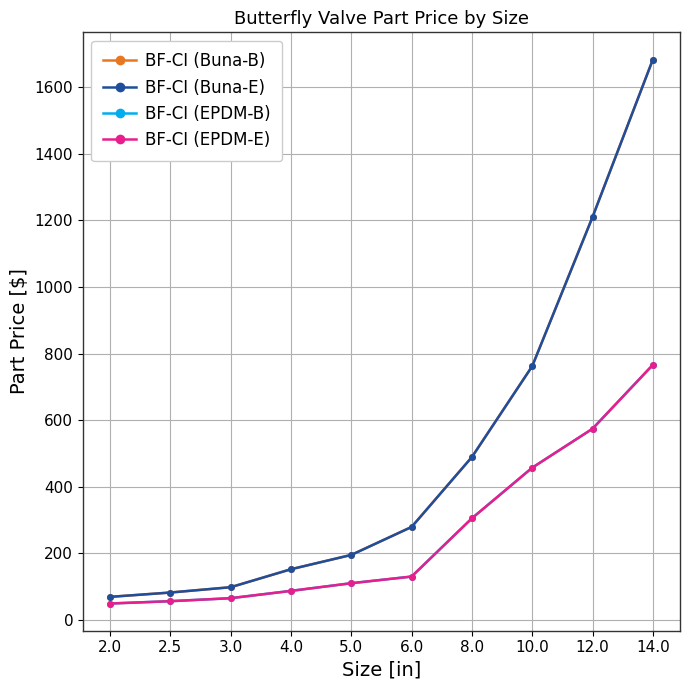

Does the chart have visible grid lines?

Yes